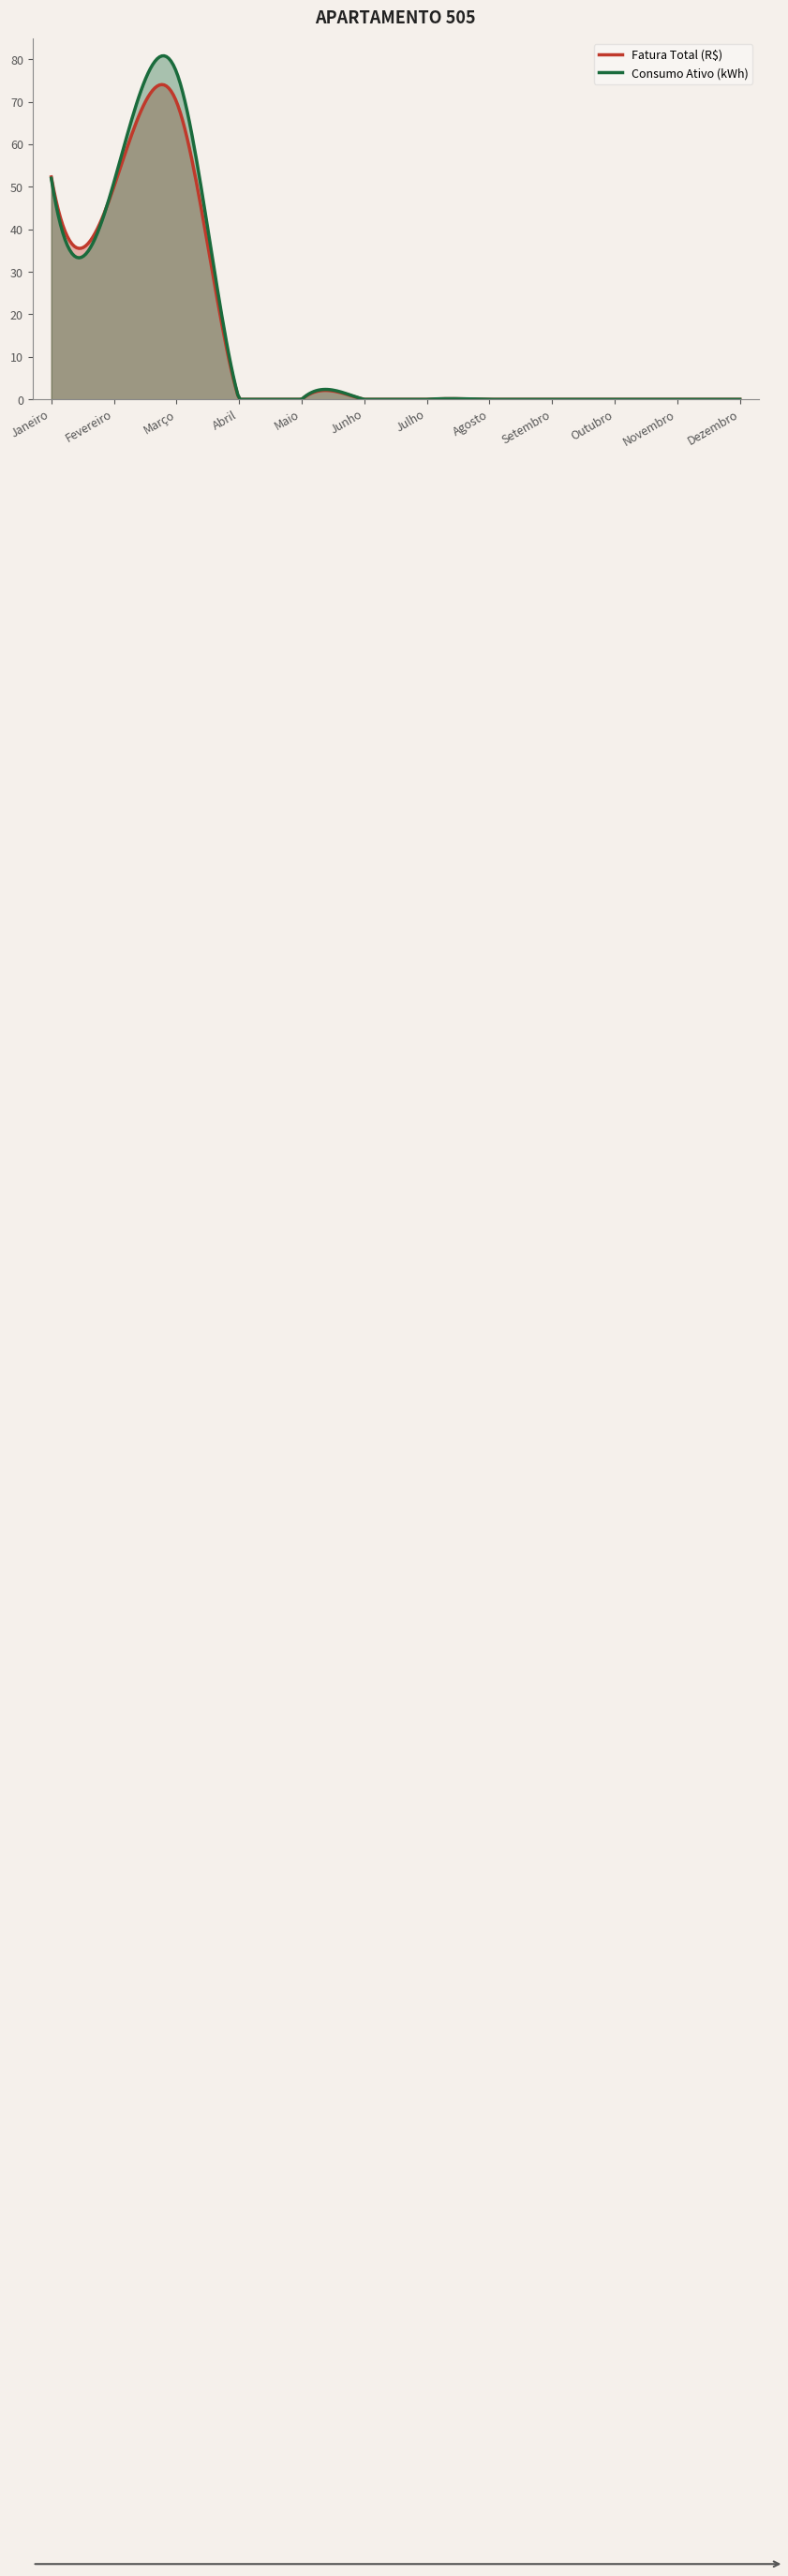

Which series has the largest range (max minus min)?

Consumo Ativo (kWh)